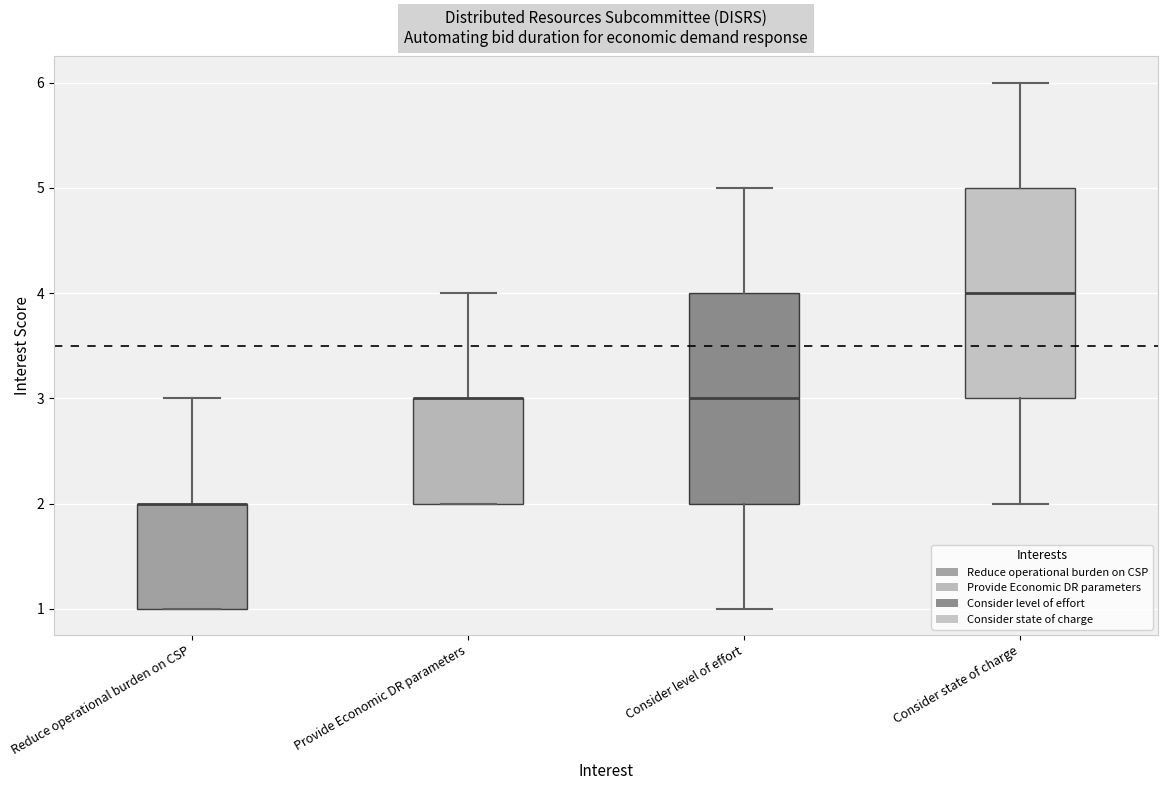

Reading left to right, read every box against the y-axis: the position of its median line, the range the box covers, and the ends of its whiskers. The values are not printed on the chart, so give them approximately, as read against the axis.

Reduce operational burden on CSP: median 2 (drawn on the box's upper edge), box 1 to 2, whiskers 1 to 3
Provide Economic DR parameters: median 3 (drawn on the box's upper edge), box 2 to 3, whiskers 2 to 4
Consider level of effort: median 3, box 2 to 4, whiskers 1 to 5
Consider state of charge: median 4, box 3 to 5, whiskers 2 to 6